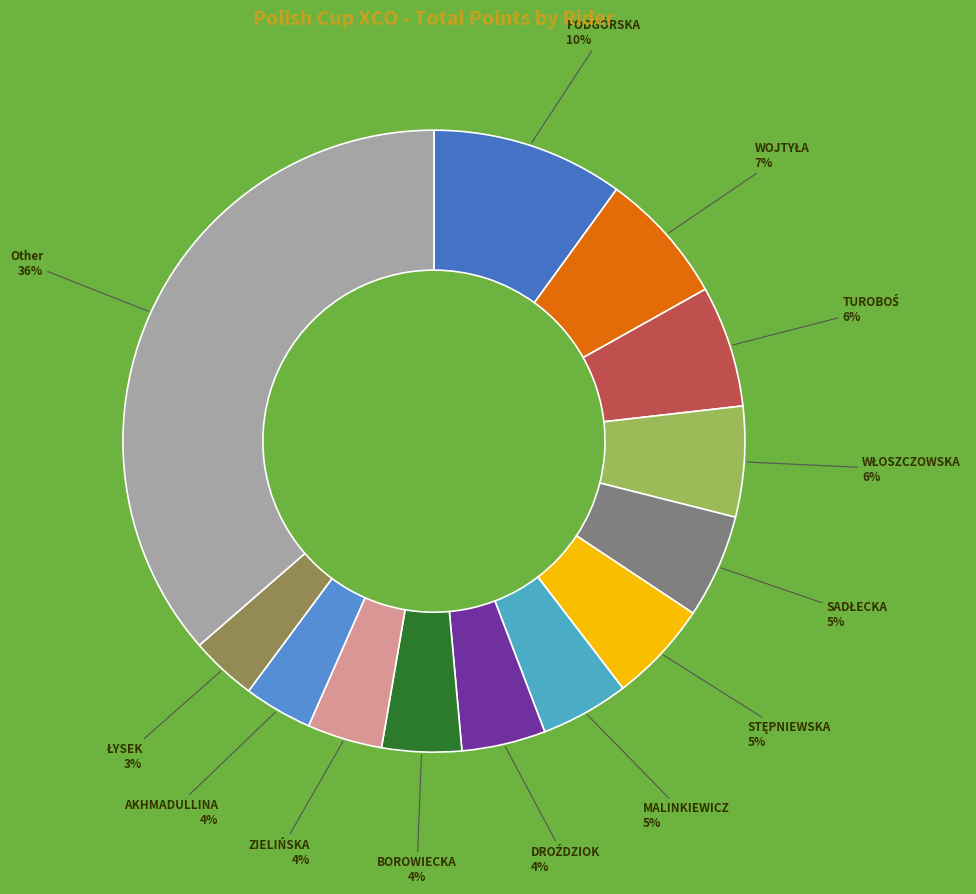

How many segments does this pie chart have?

13